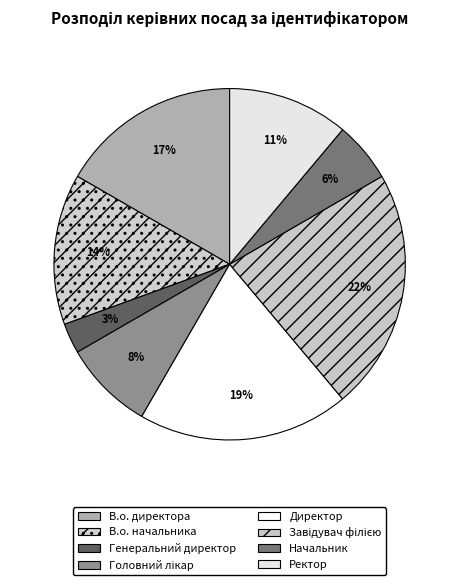

How many slices are in this pie chart?

8